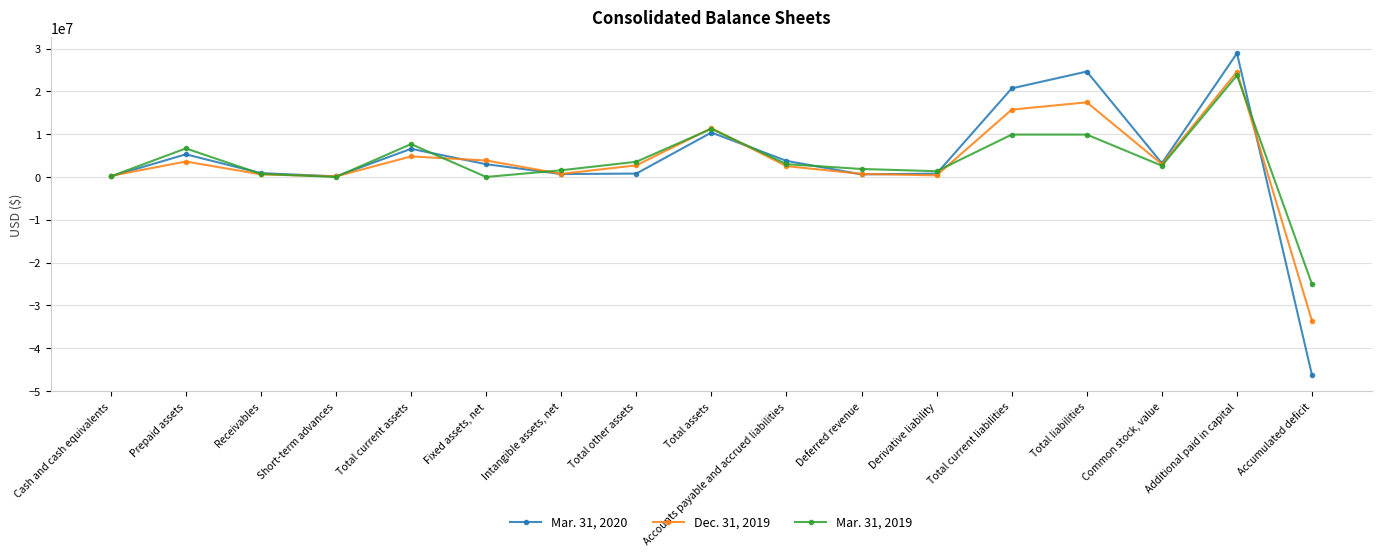

Count the number of data series in this chart.

3